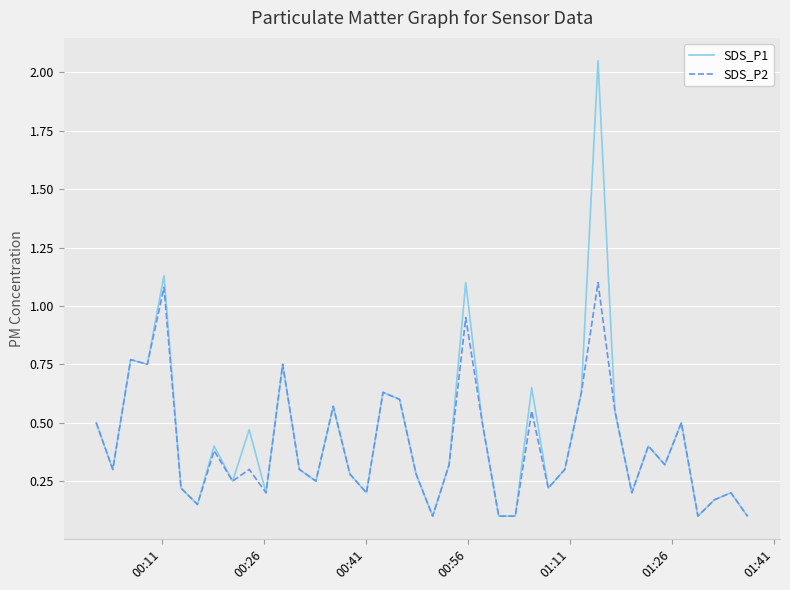

Which series has the largest range (max minus min)?

SDS_P1